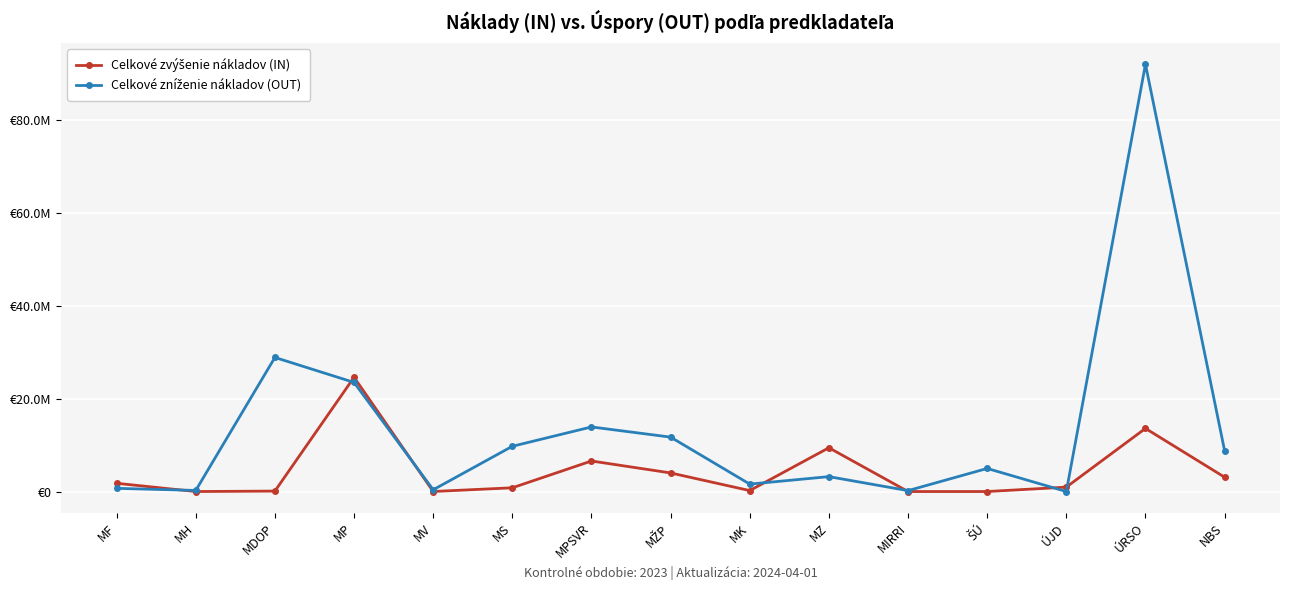

What is the label of the 8th point from the right?

MŽP